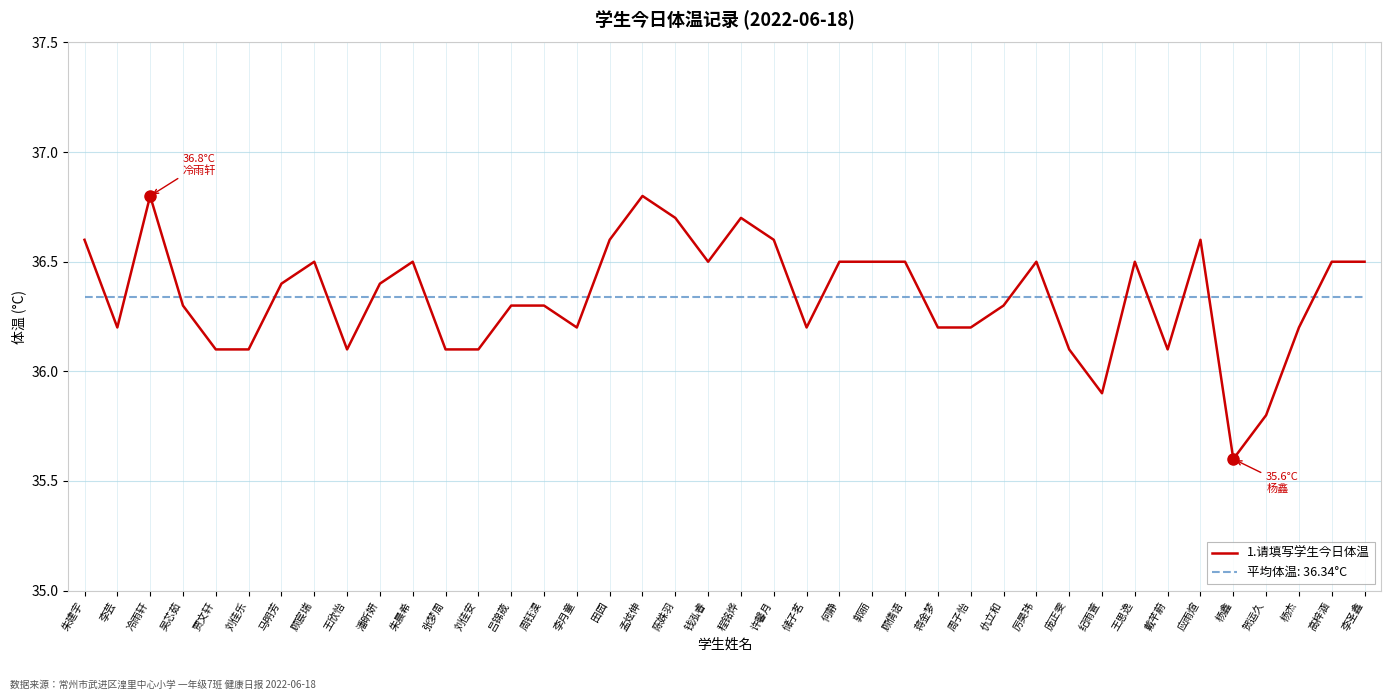

Count the number of categories in the chart.

40